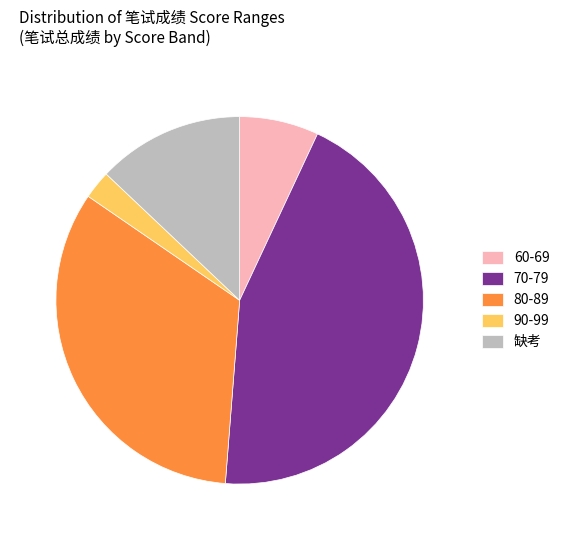

The 60-69 slice represents 1% of the pie. True or false?

False